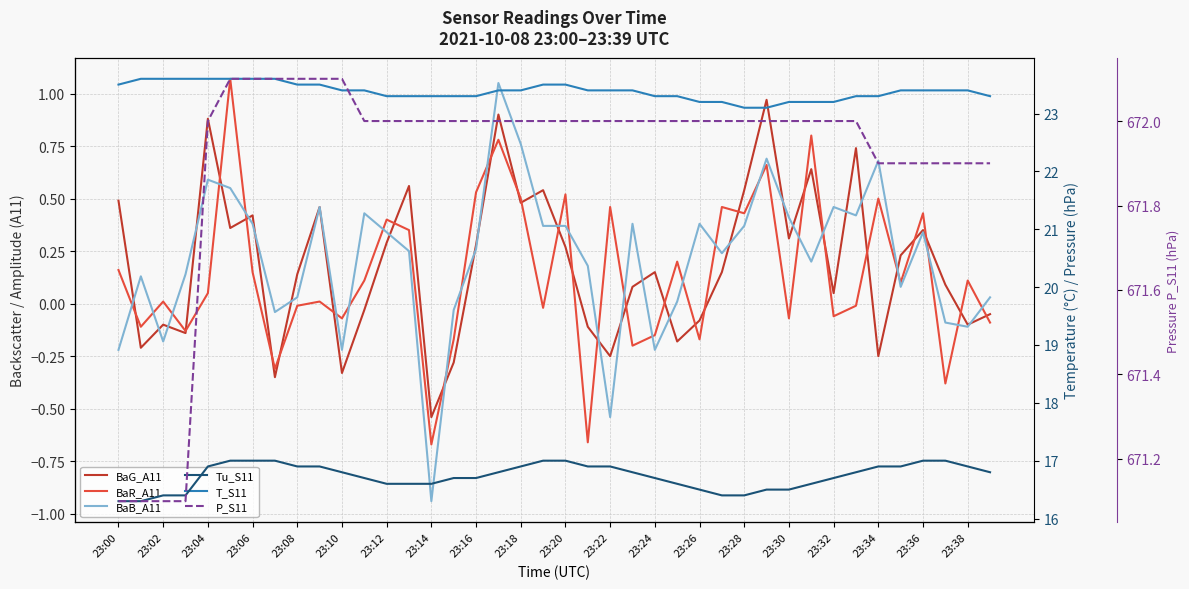

What is the maximum value for BaB_A11?

1.1